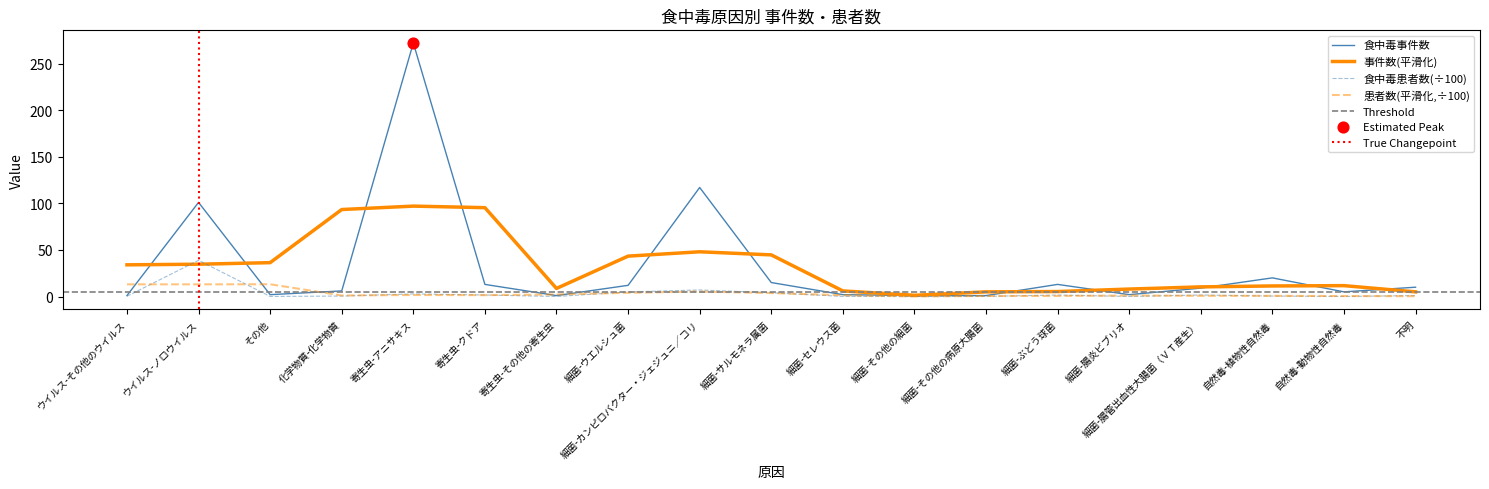

Which series has the largest total across all categories?

食中毒事件数